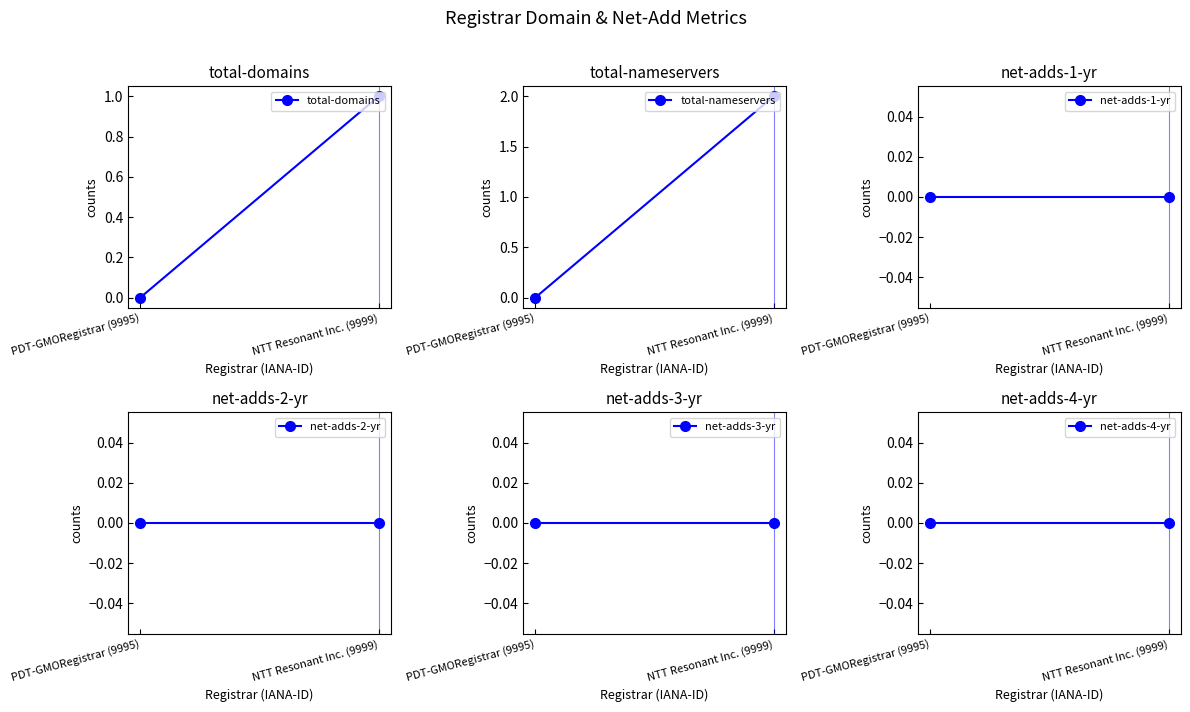

Rank the series at PDT-GMORegistrar (9995) from highest to lowest value.

total-domains, total-nameservers, net-adds-1-yr, net-adds-2-yr, net-adds-3-yr, net-adds-4-yr